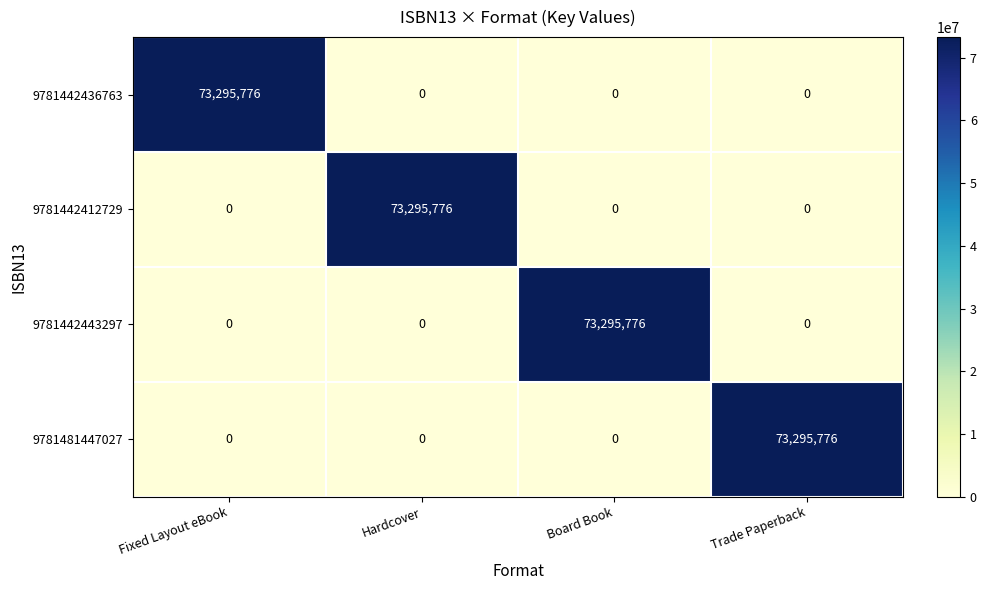

What is the difference between the maximum and minimum values in the 9781442436763 series?

73295776